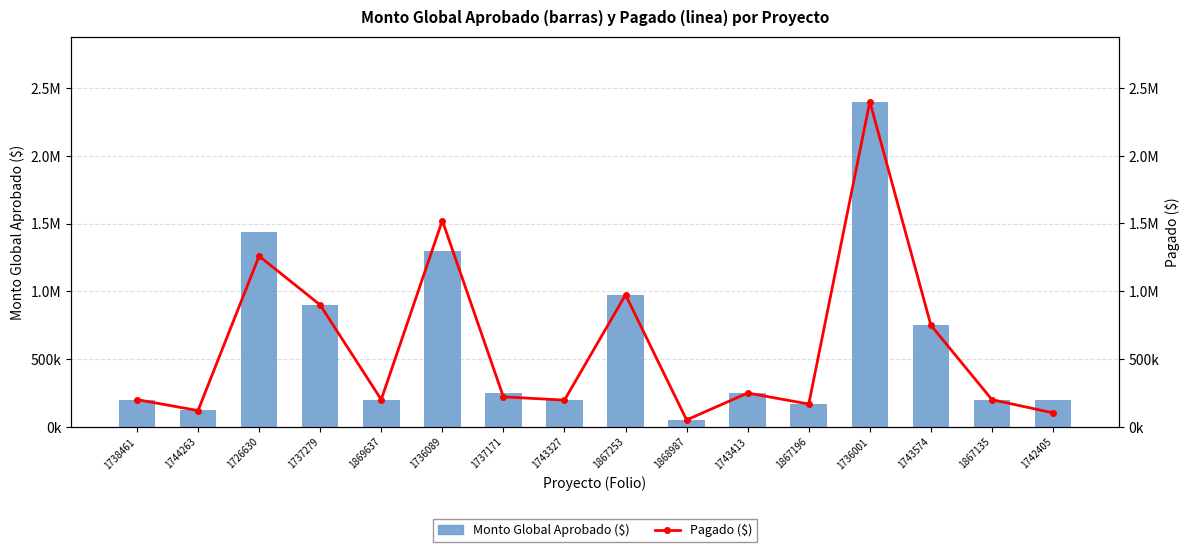

At which category is the sum across all series the highest?

1736001